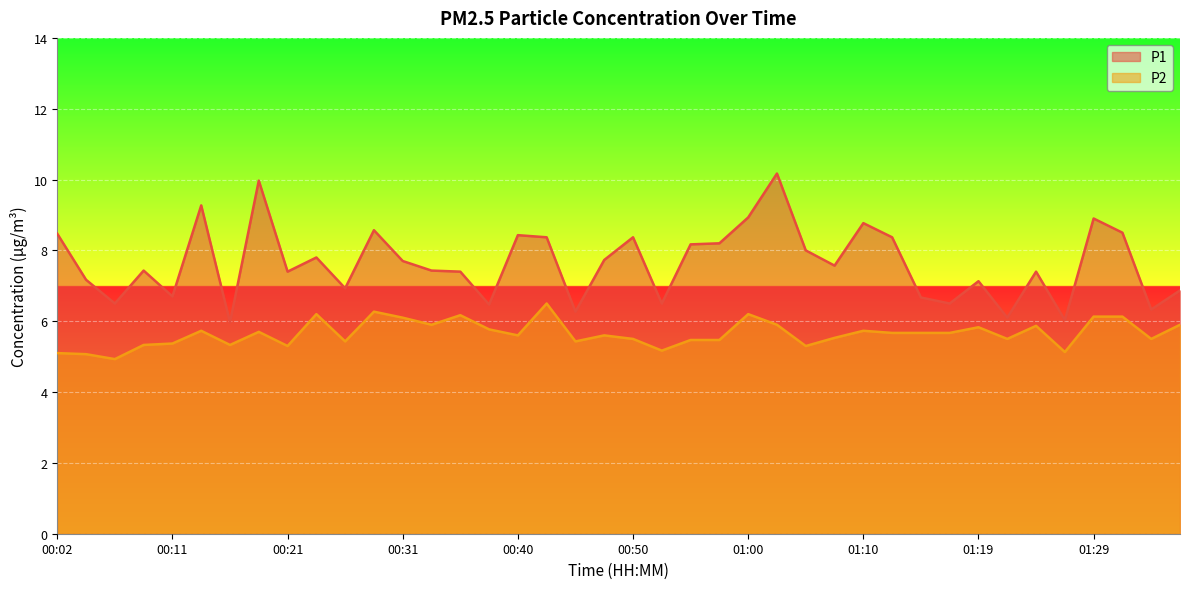

How many interior local peaks does the P1 series have?

12